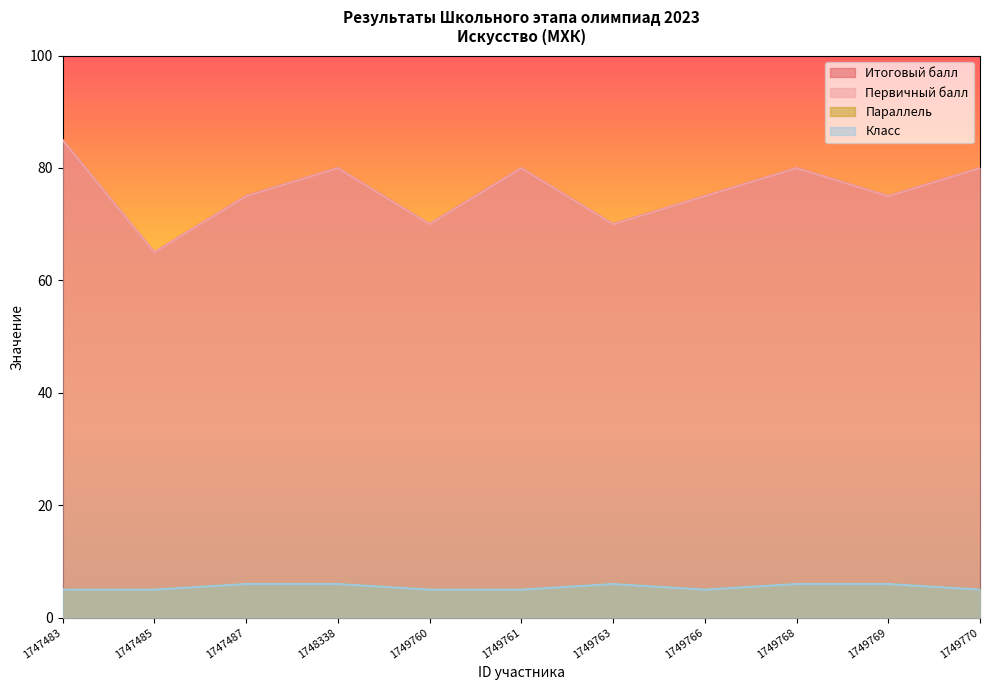

At which category does Параллель reach its first local valley?

1749766